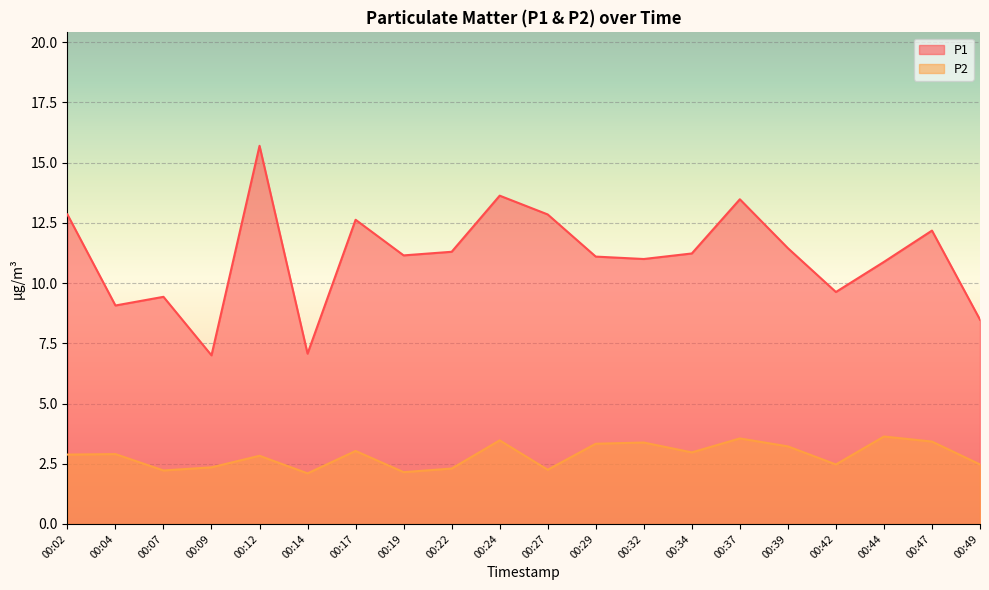

Rank the series by their maximum value, from highest to lowest.

P1, P2